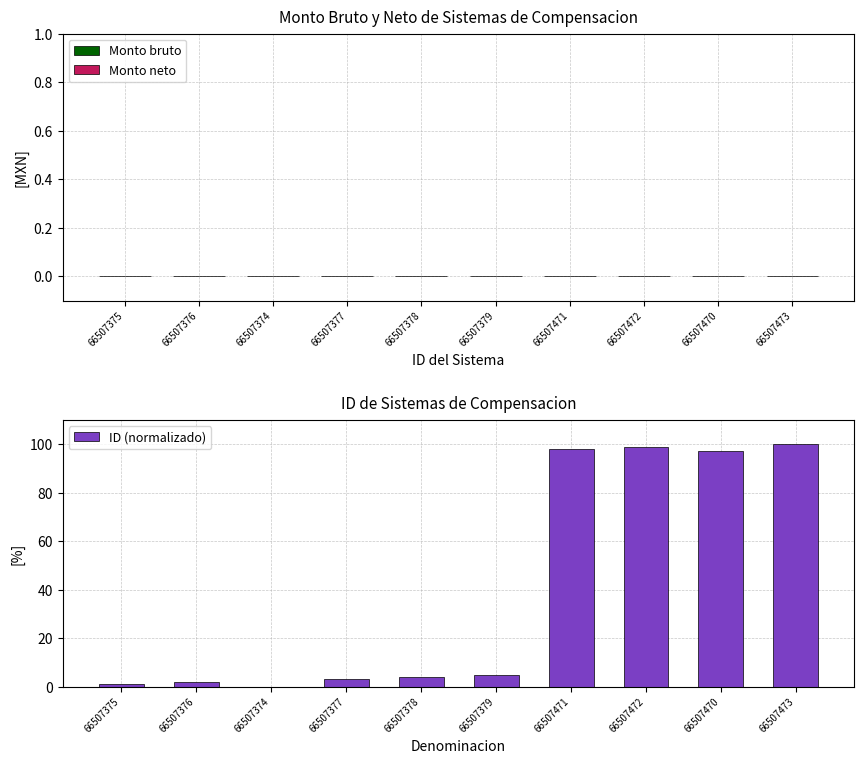

What is the greatest value displayed?

100.0